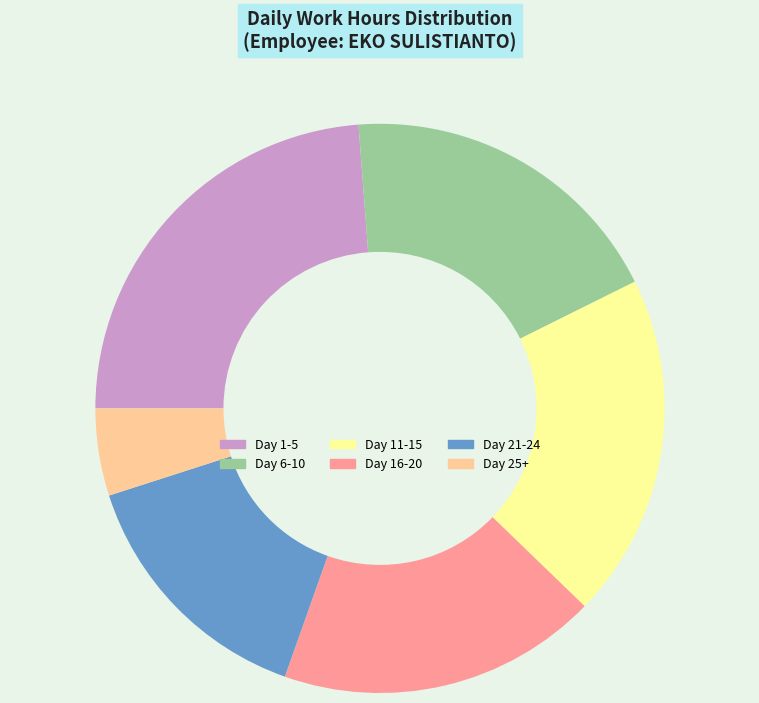

How many slices are in this pie chart?

6